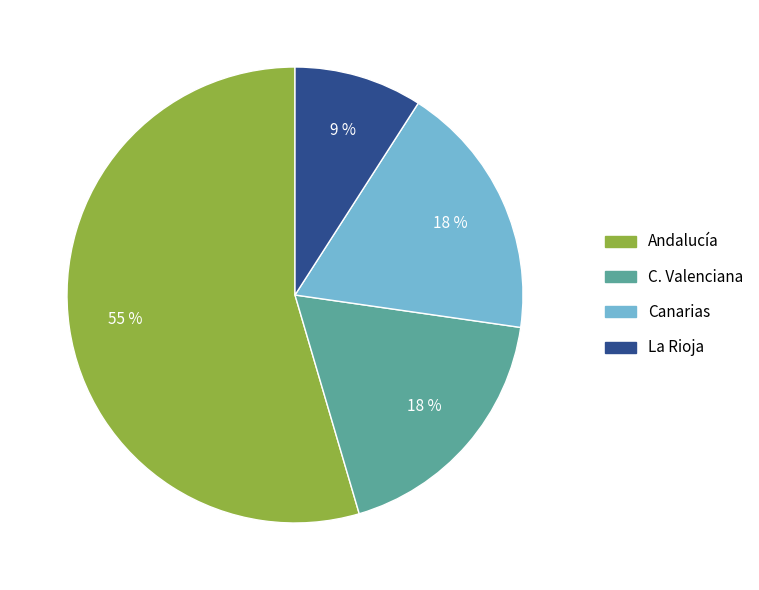

Count the number of slices in the pie.

4